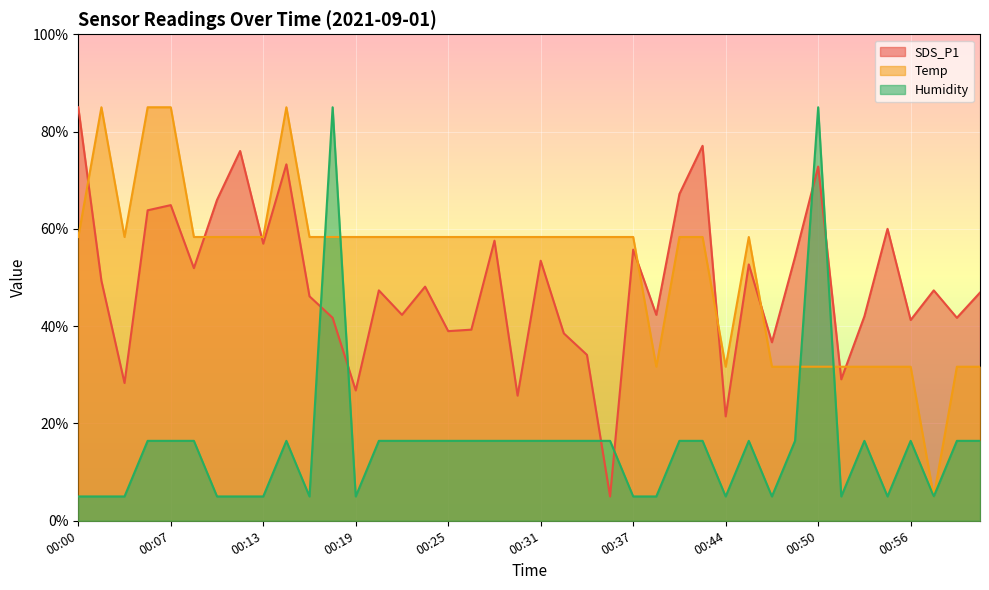

At which category is the sum across all series the highest?

00:50